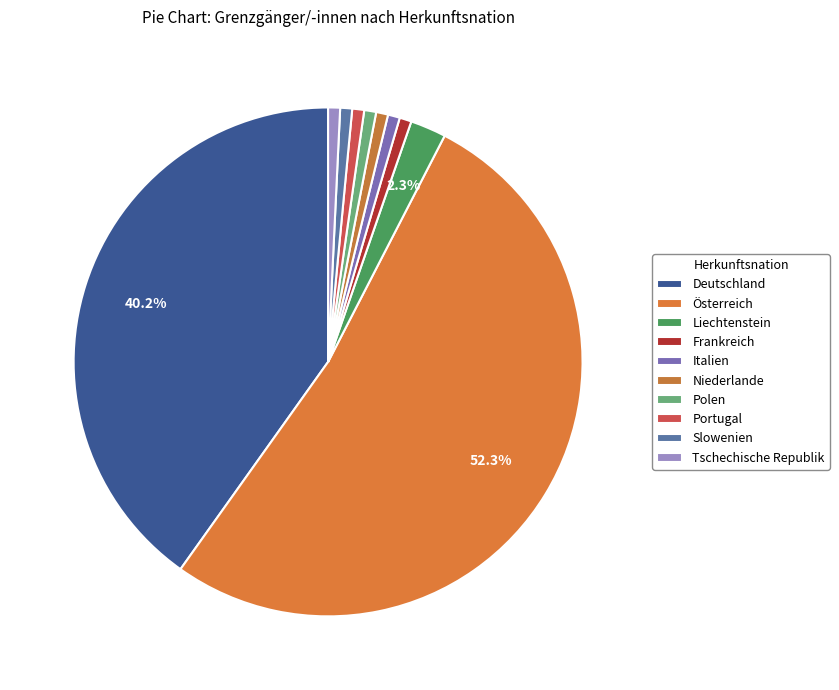

Count the number of slices in the pie.

10